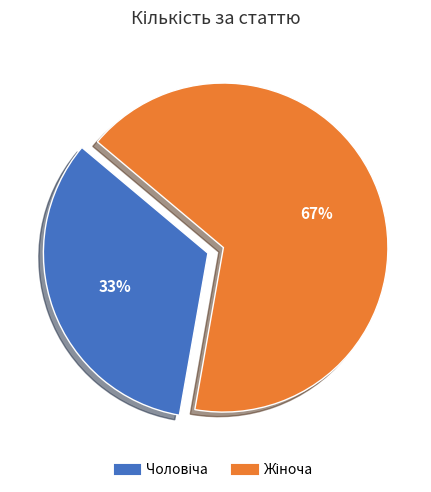

Does any single category account for the majority?

Yes